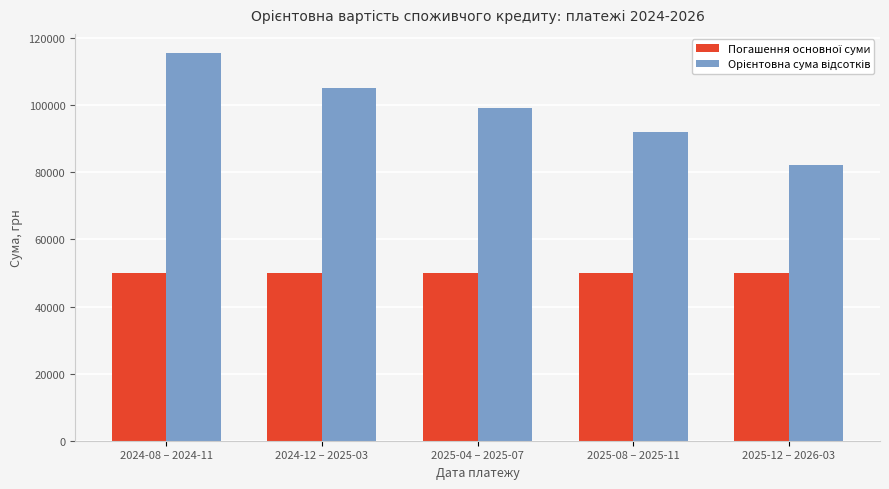

At how many categories does at least one series exceed 59197?

5